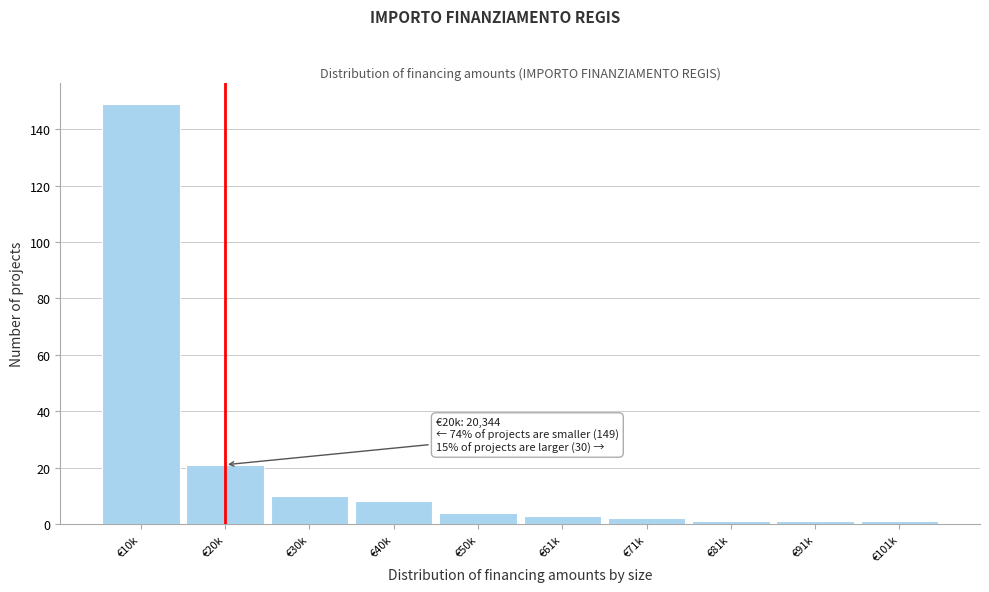

Reading left to right, what are all the values shown in this chart?

€10k=149	€20k=21	€30k=10	€40k=8	€50k=4	€61k=3	€71k=2	€81k=1	€91k=1	€101k=1